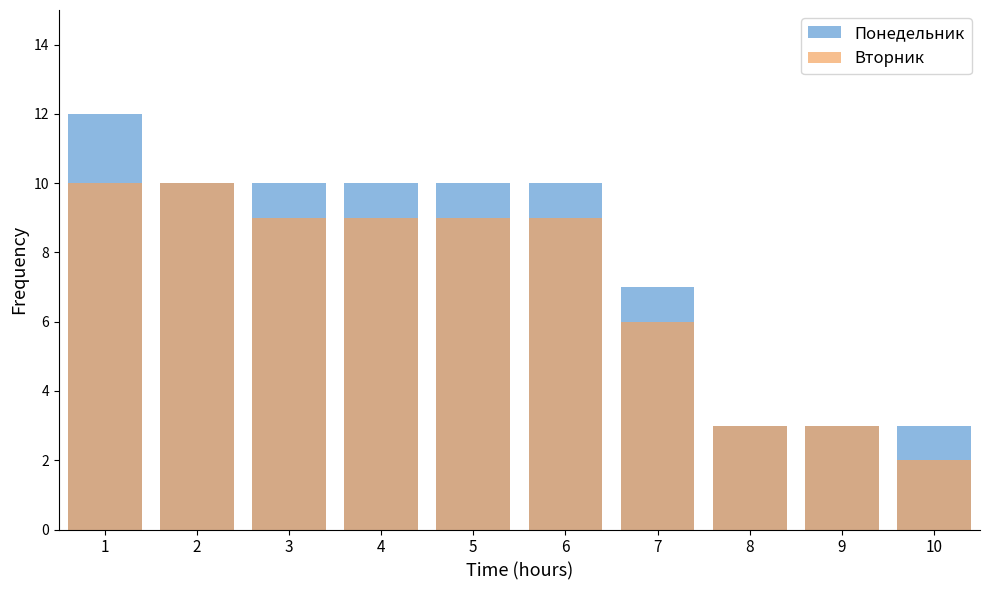

How many bars are there in each group?

2